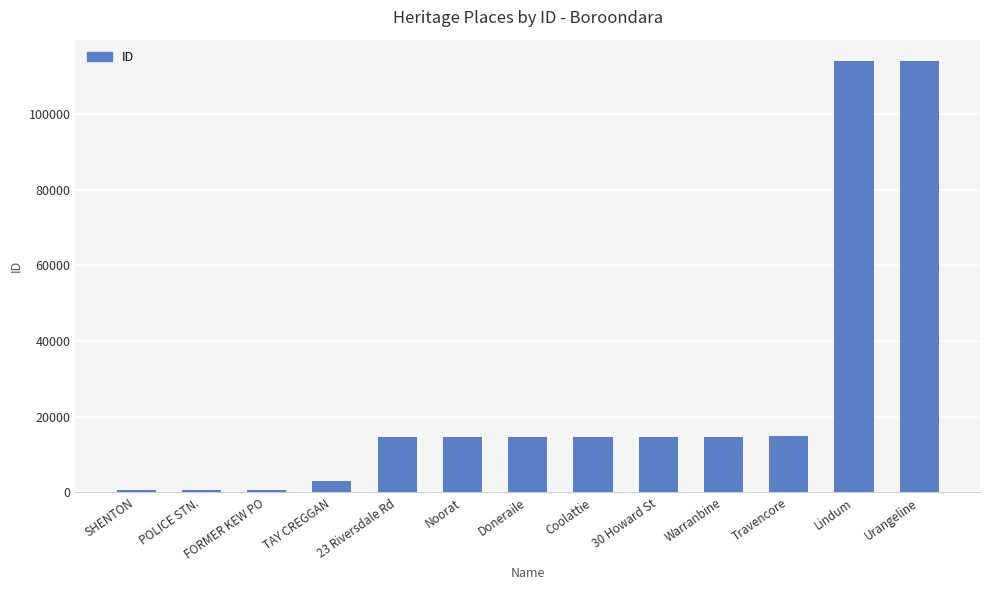

What is the label of the 8th bar from the left?

Coolattie